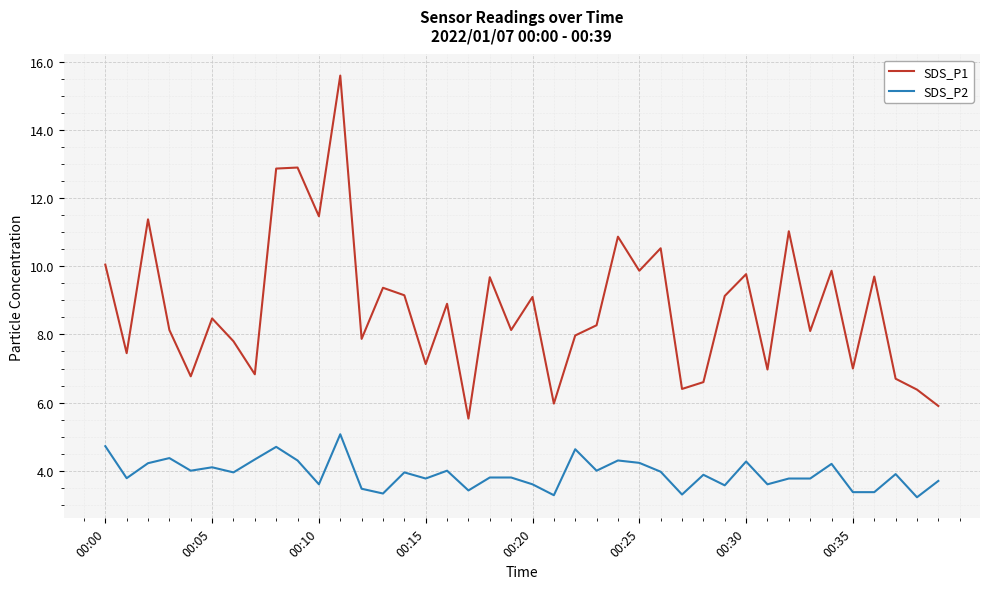

True or false: SDS_P2 and SDS_P1 cross at least once.

False